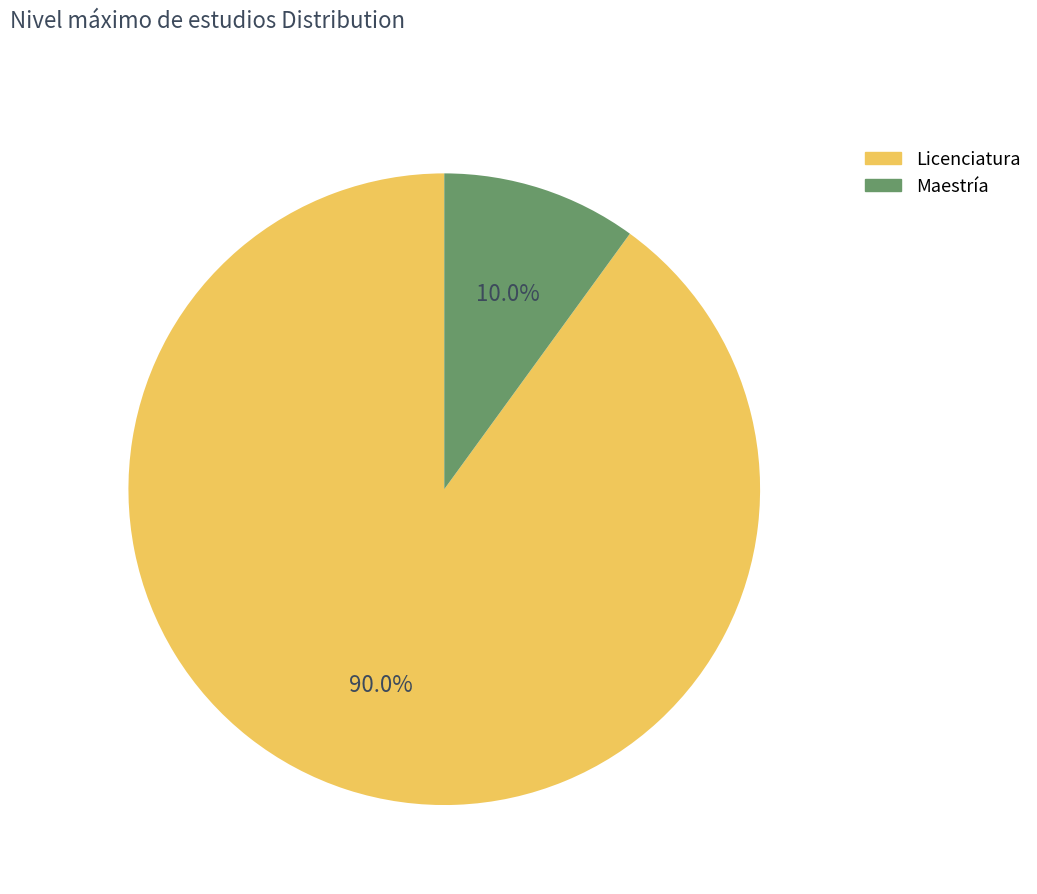

Do Licenciatura and Maestría together represent more than half of the pie?

Yes